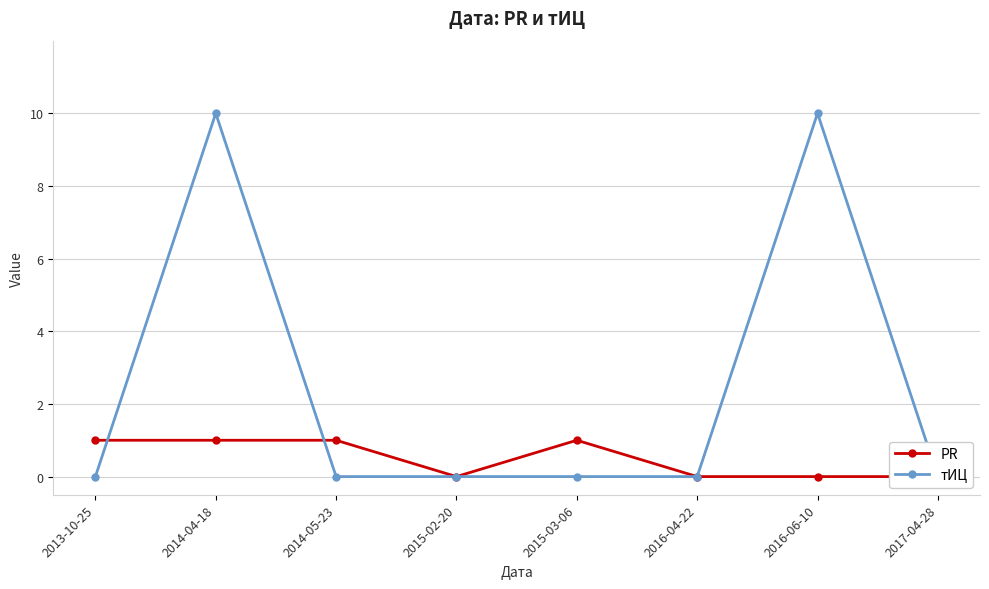

Where do PR and тИЦ first cross each other?

2013-10-25 and 2014-04-18